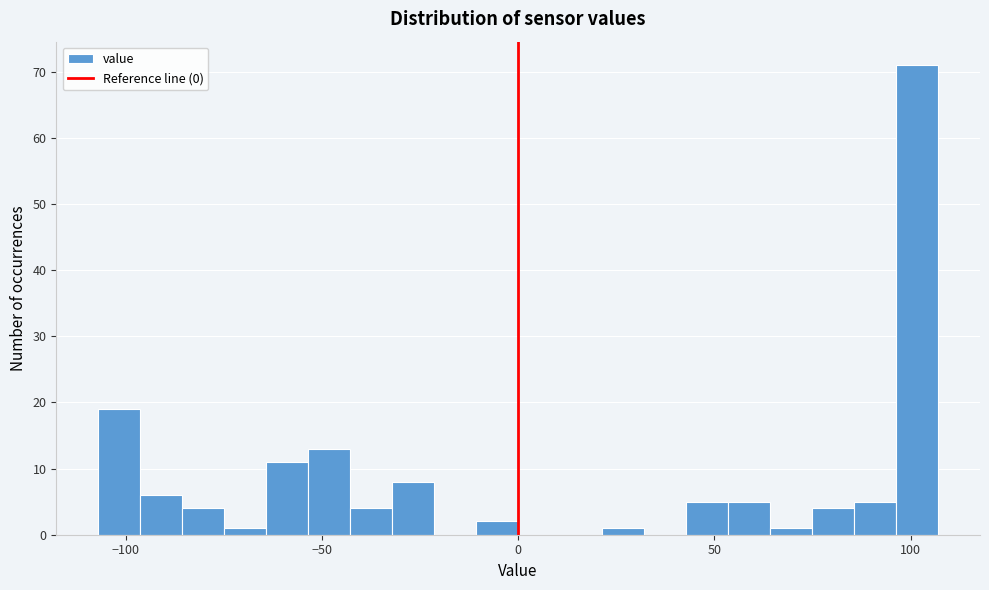

Read against the x-axis, roughly where is the centre of the tallest bar?

100